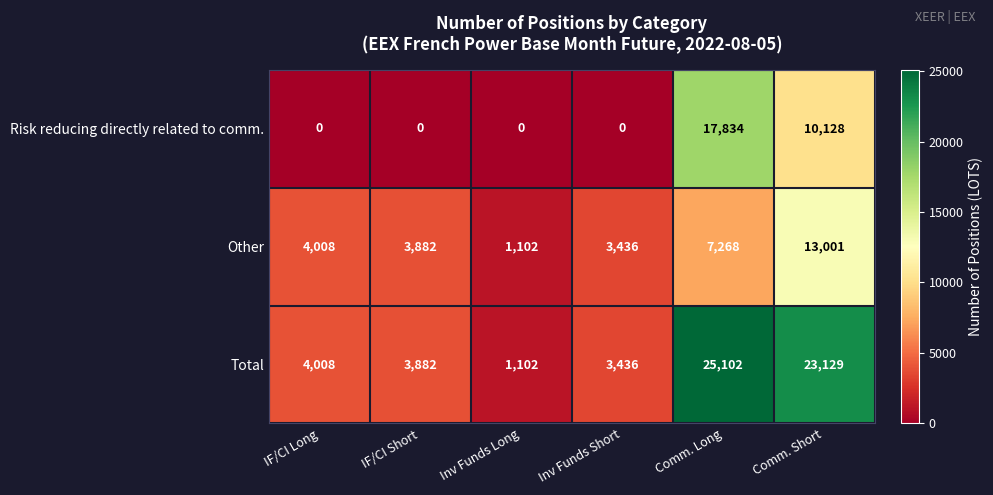

What is the minimum value for Other?

1102